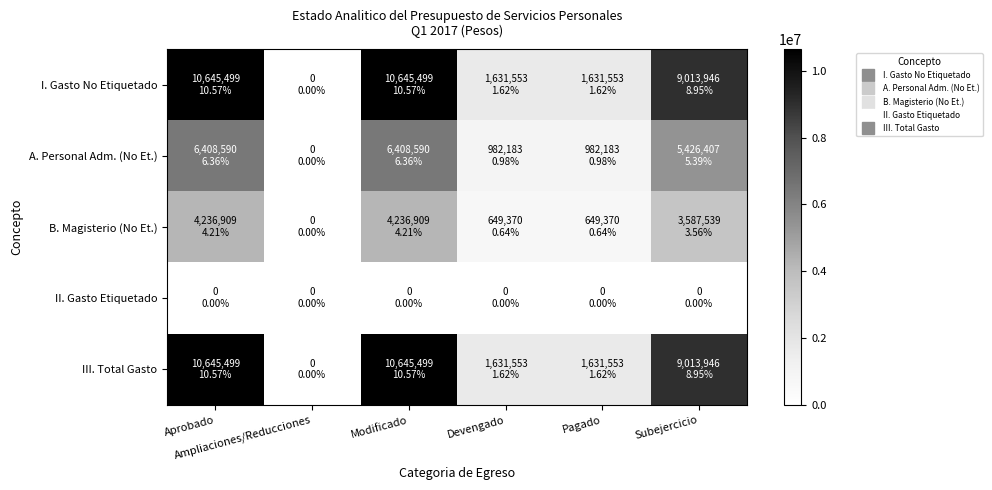

Which series has the largest total across all categories?

I. Gasto No Etiquetado